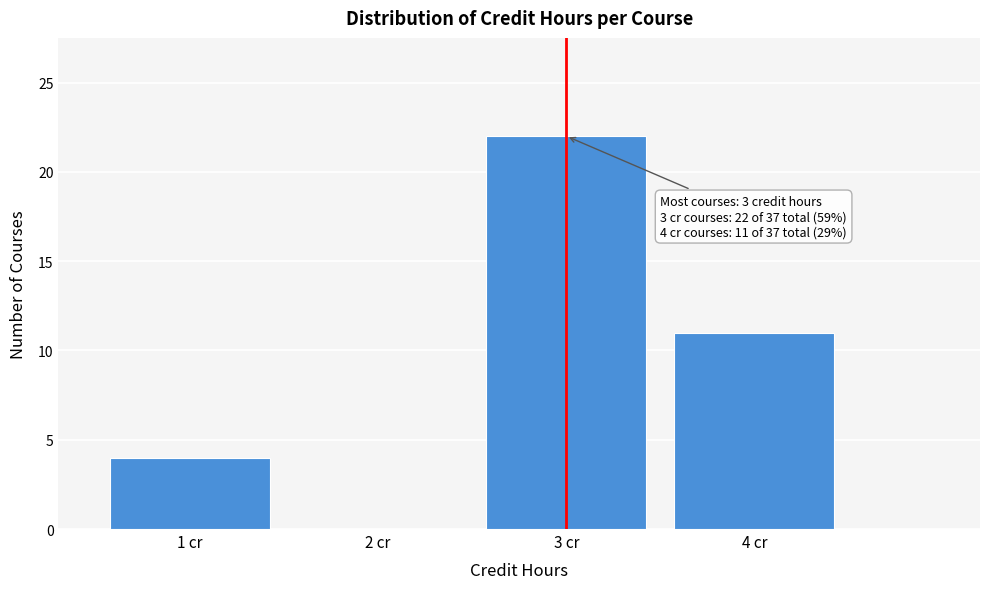

Over which range of the x-axis is the bar tallest?

2.5 to 3.5